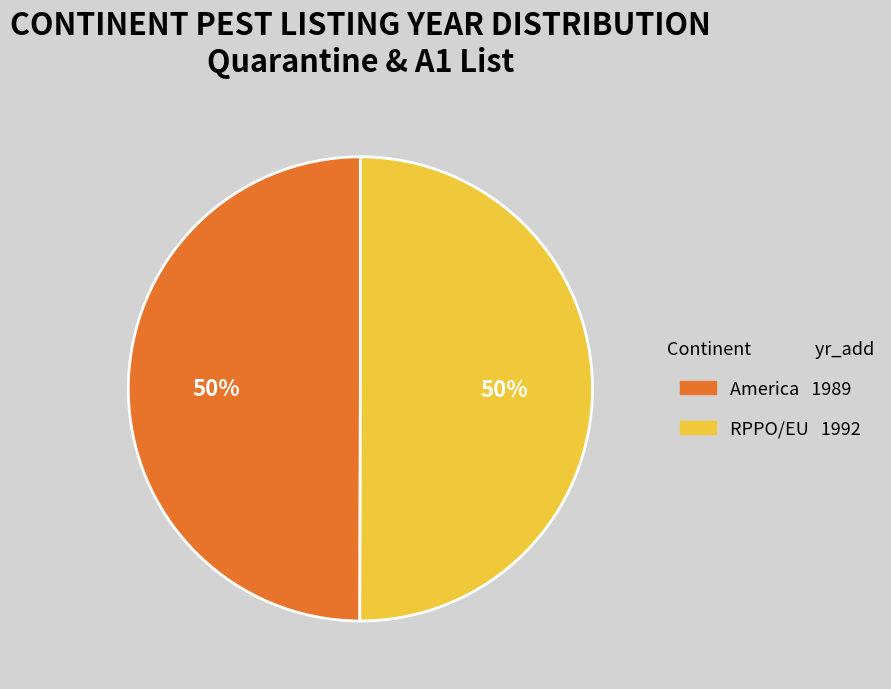

Is the sum of RPPO/EU and America greater than half?

Yes